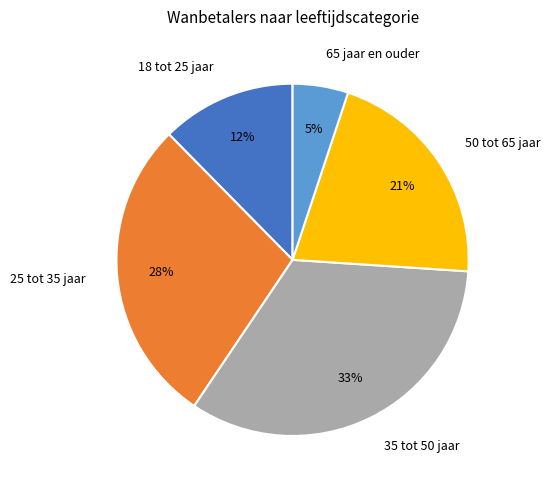

Is 50 tot 65 jaar the majority of the pie?

No